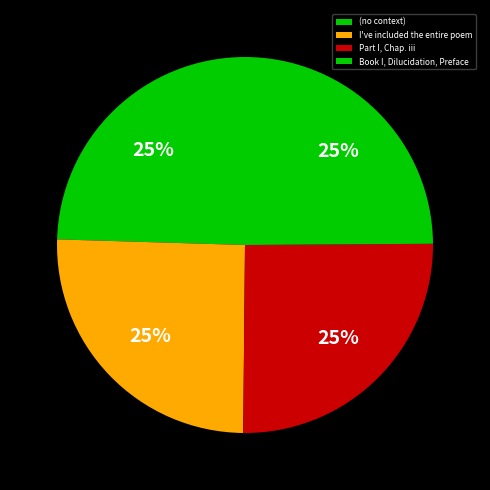

What percentage is the Book I, Dilucidation, Preface slice, to the nearest percent?

25%